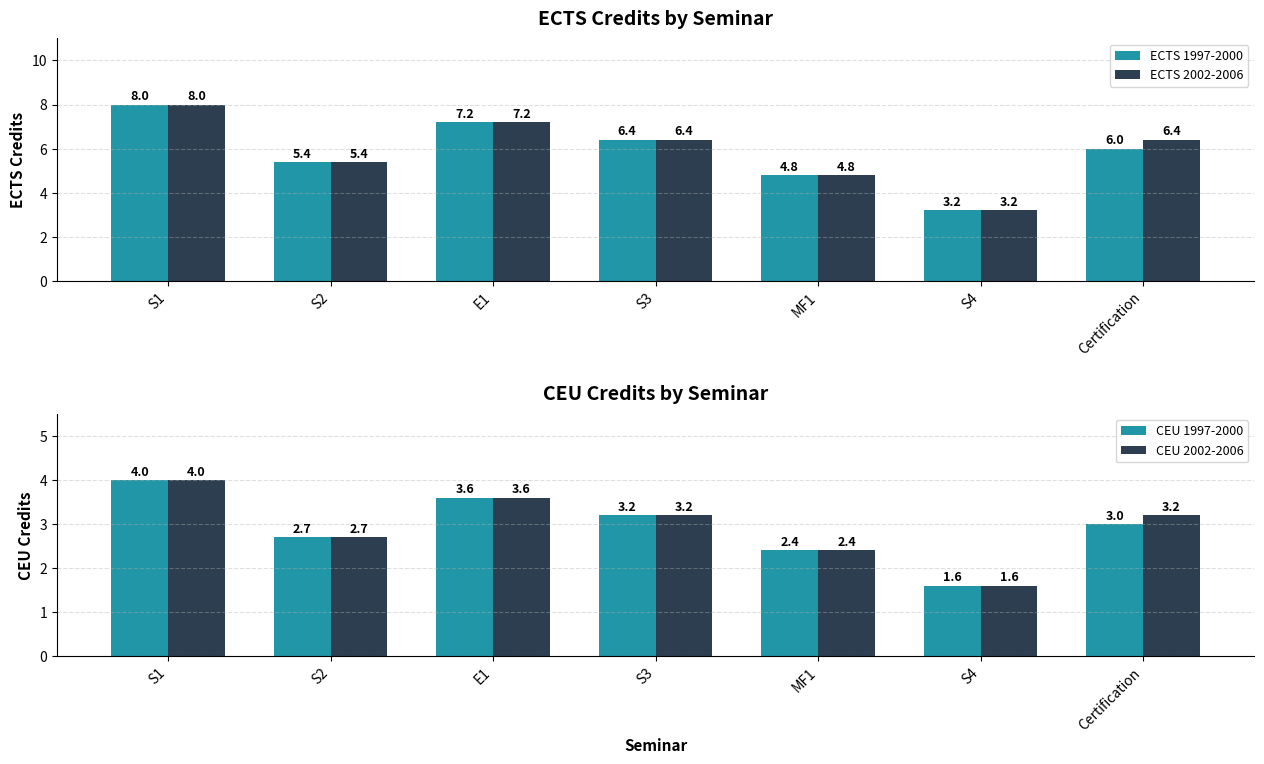

What is the label of the 6th bar from the right?

S2